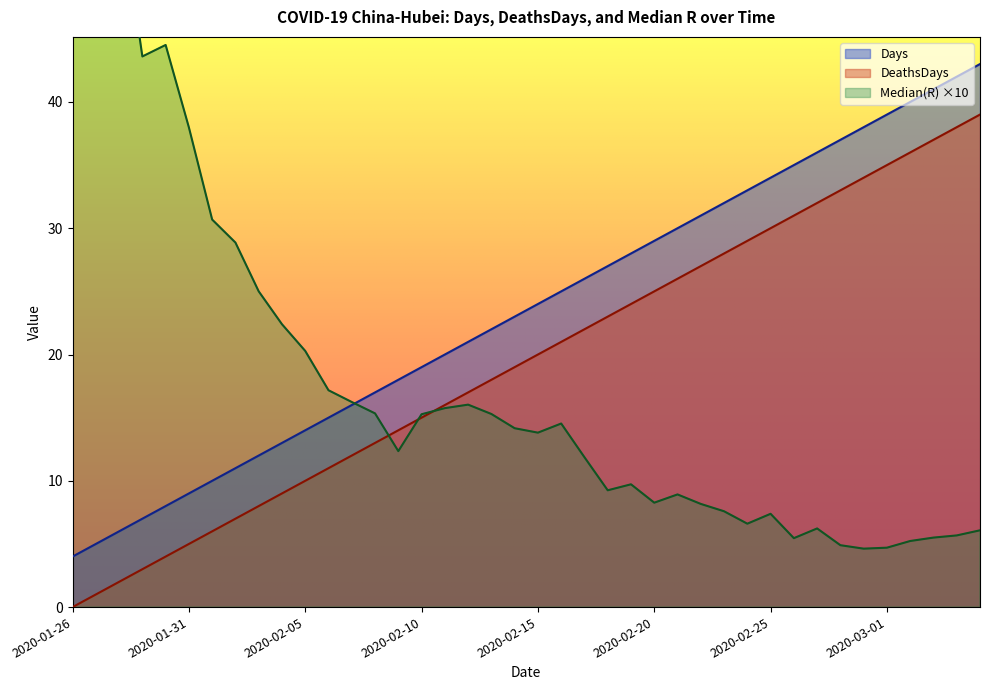

True or false: Days and Median(R) intersect in this chart.

True